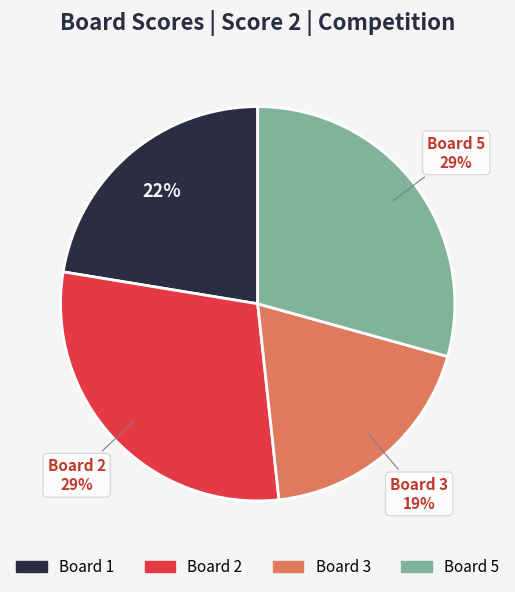

To the nearest percent, what percentage of the pie is Board 5?

29%